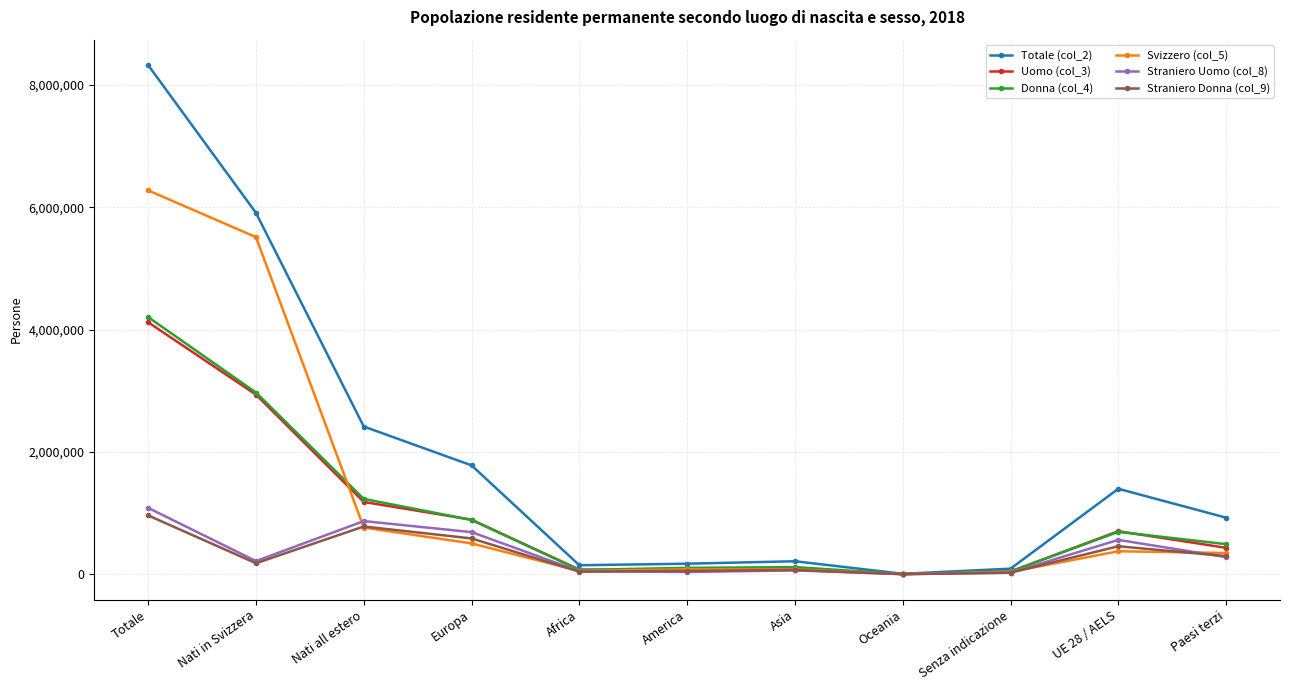

True or false: Straniero Donna (col_9) and Svizzero (col_5) intersect in this chart.

True